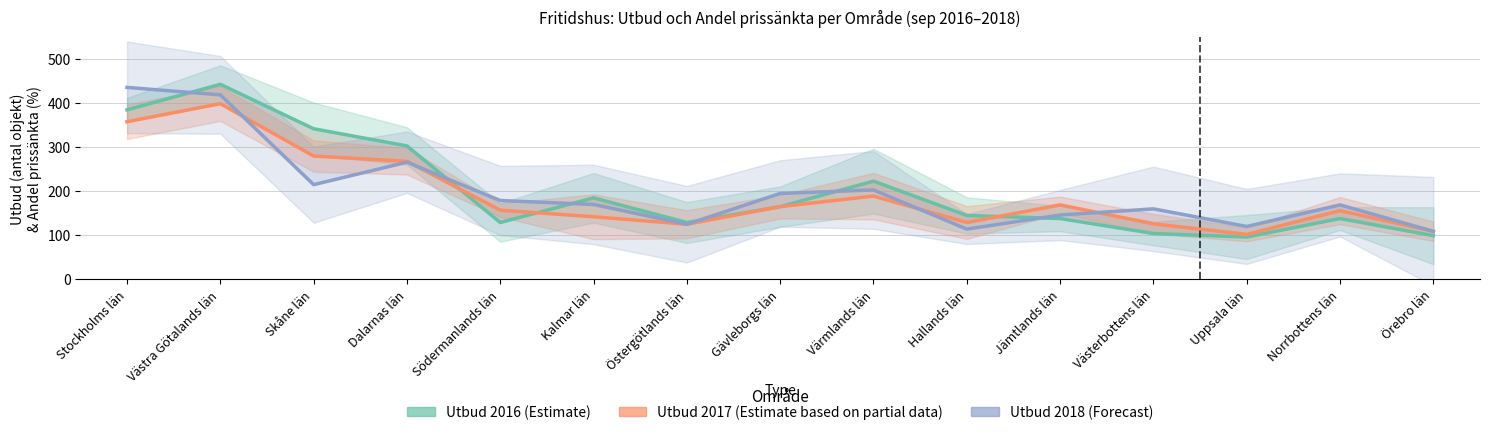

What is the label of the 15th point from the left?

Örebro län